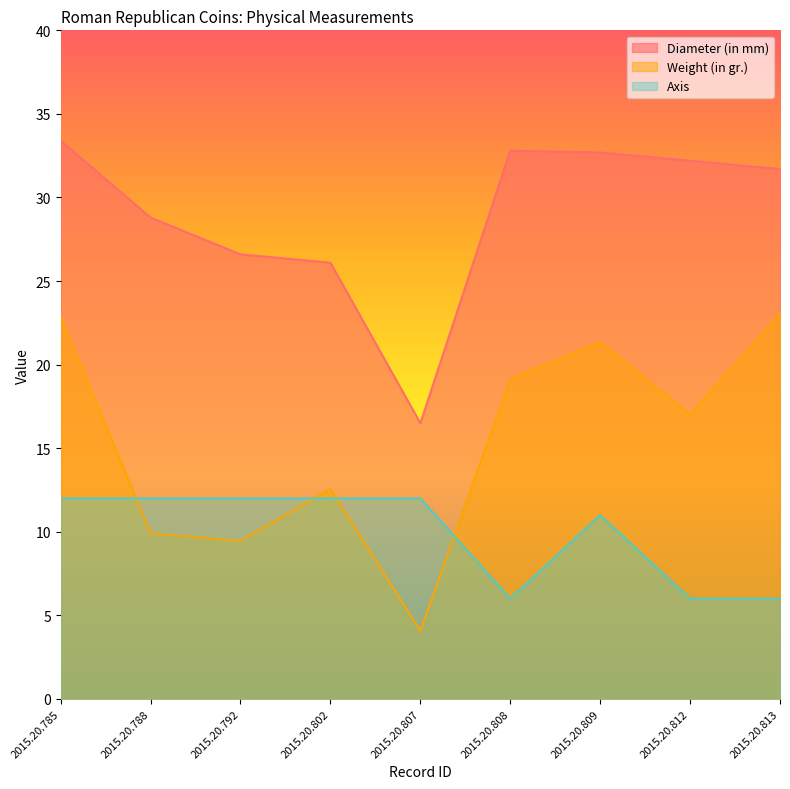

Reading right to left, list all the values displayed in this chart.

Diameter (in mm): 31.7	32.2	32.7	32.8	16.5	26.1	26.6	28.8	33.4
Weight (in gr.): 23.1	17.0	21.4	19.1	4.1	12.6	9.4	9.9	22.8
Axis: 6.0	6.0	11.0	6.0	12.0	12.0	12.0	12.0	12.0